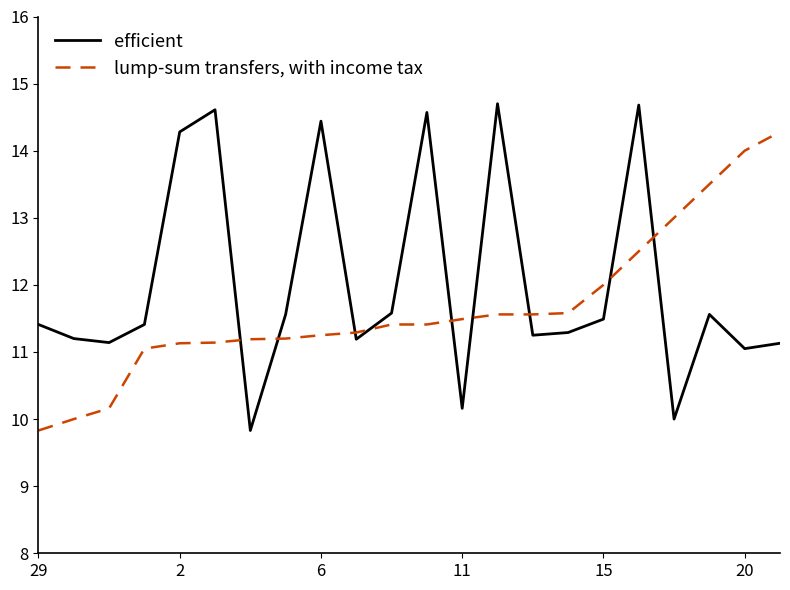

Which series has the largest range (max minus min)?

efficient